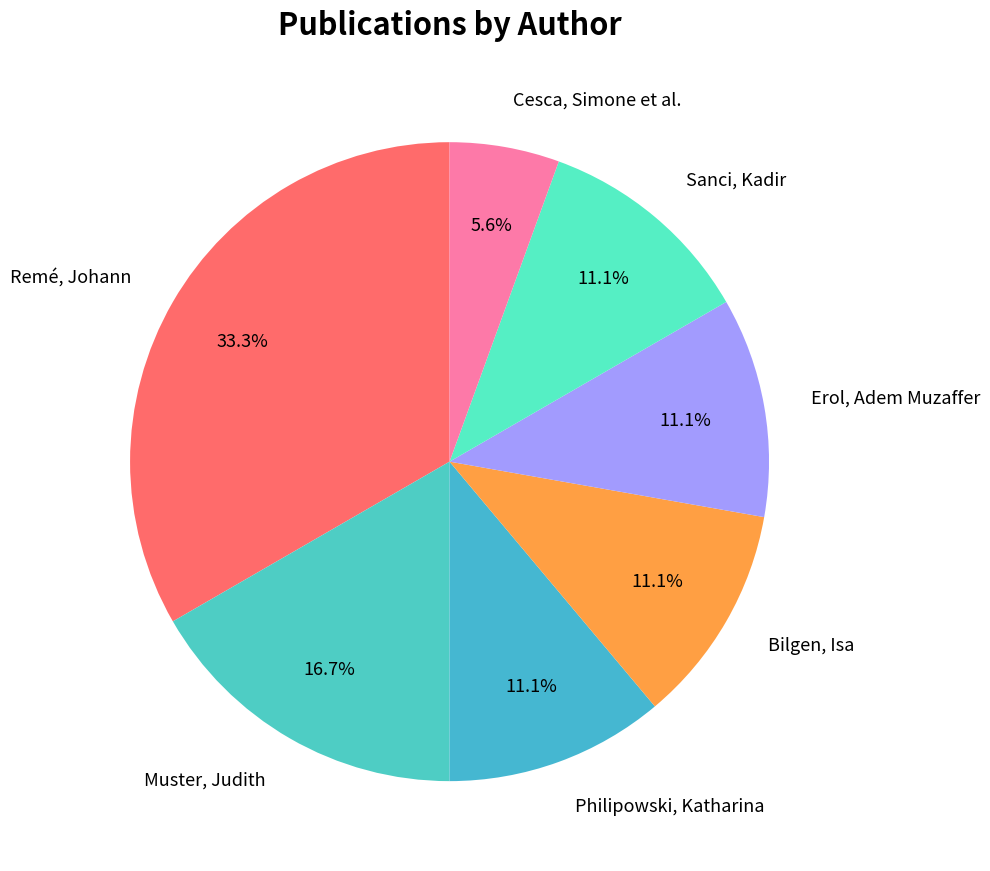

To the nearest percent, what is the average slice percentage?

14%